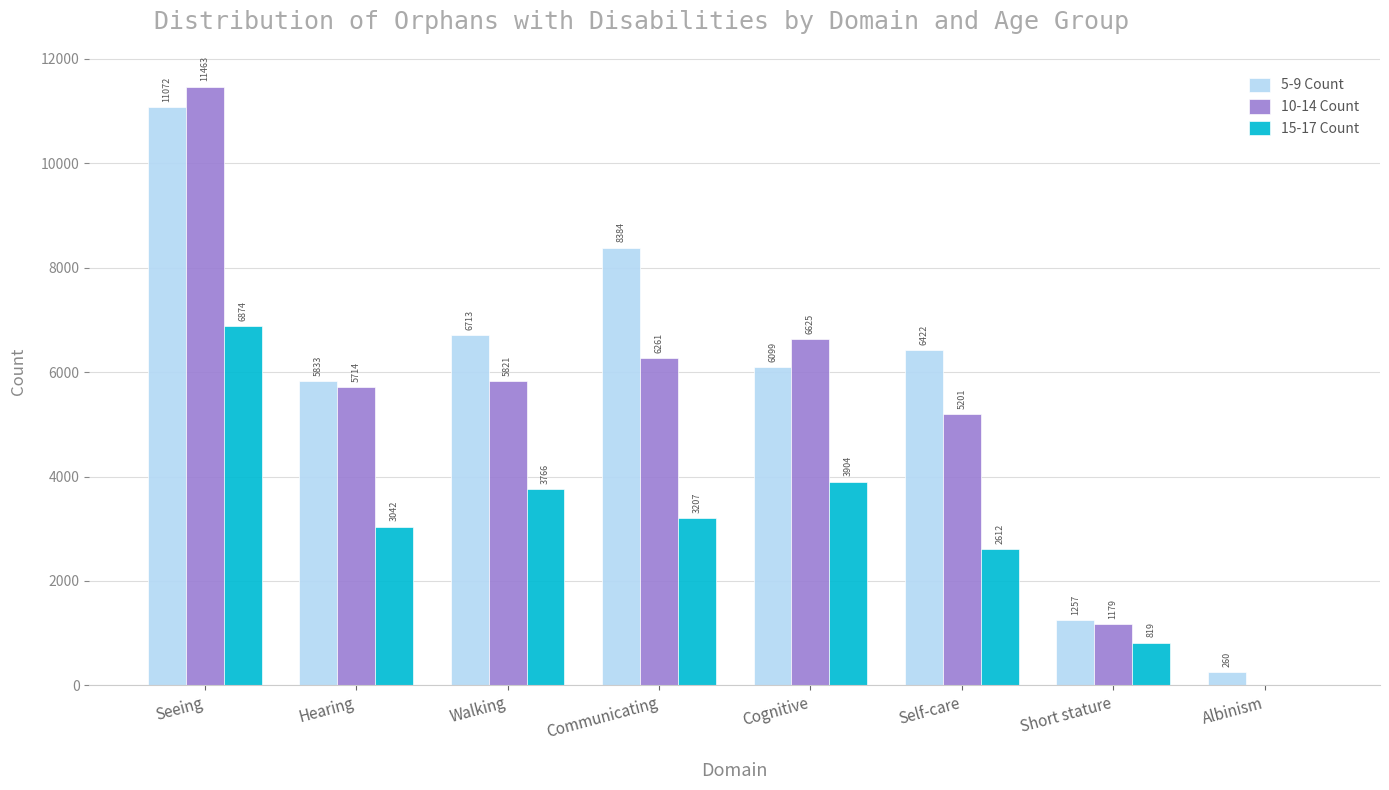

What is the highest value of the 15-17 Count series?

6874